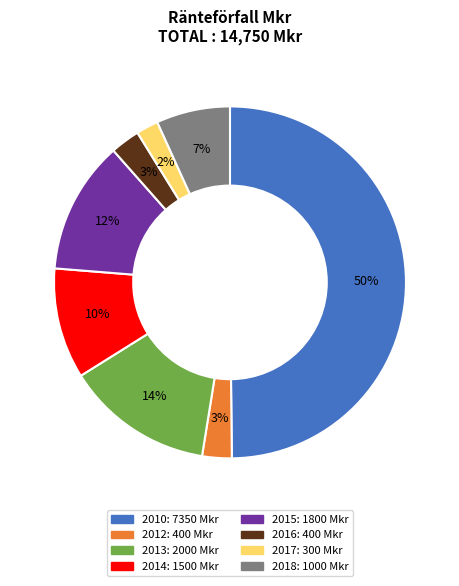

To the nearest percent, what percentage of the pie is 2017?

2%